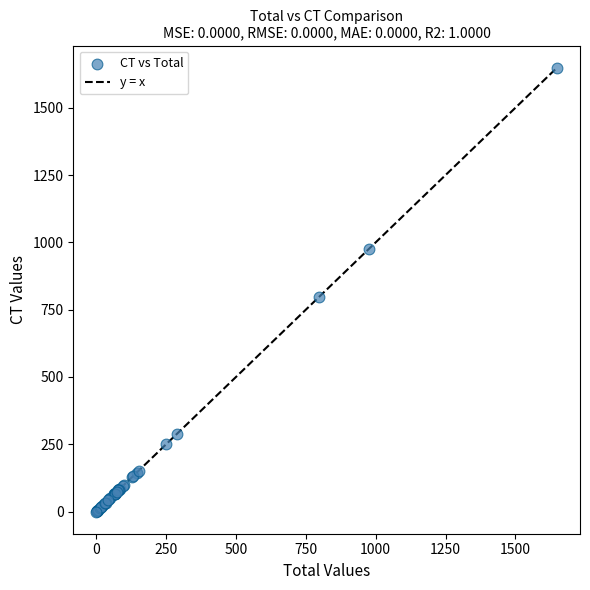

What Y value in the scatter plot is closest to 824?

796.1